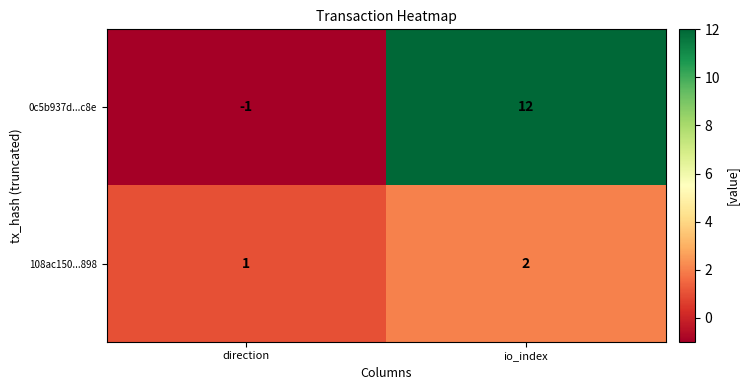

At which category is the sum across all series the highest?

io_index